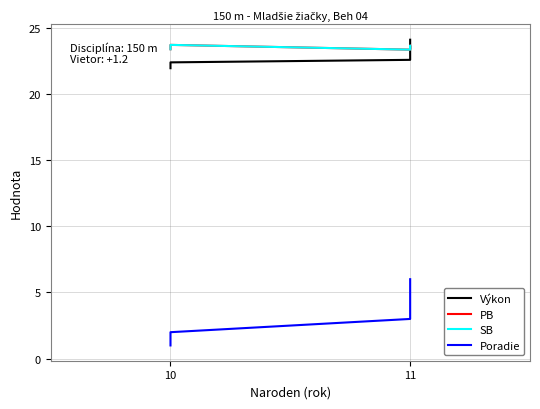

Reading right to left, transcribe all the data shown in this chart.

Výkon: 24.1	23.1	22.9	22.6	22.4	21.9
PB: 23.5	23.6	23.6	23.3	23.7	23.4
SB: 23.5	23.6	23.6	23.3	23.7	23.4
Poradie: 6.0	5.0	4.0	3.0	2.0	1.0